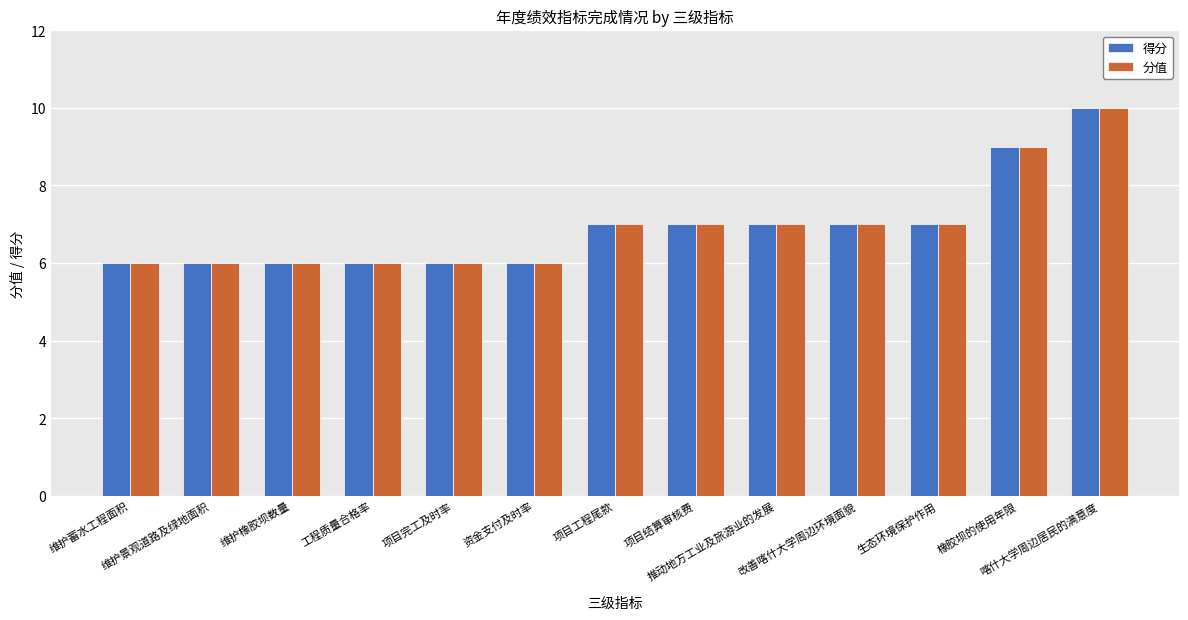

What is the value of the 得分 bar at the 13th from the left?

10